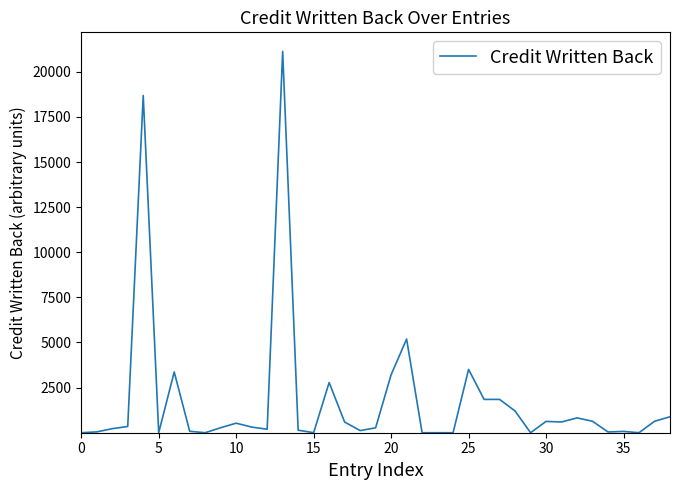

What is the greatest value displayed?

21128.4